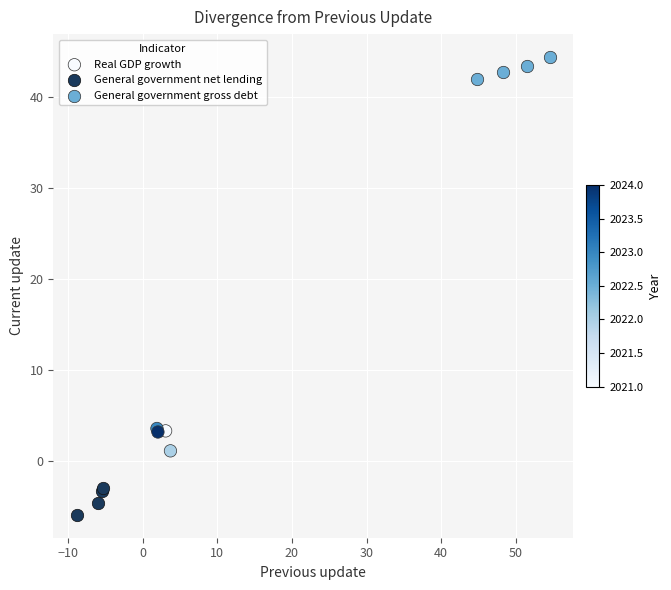

Which series contains the highest Y value?

General government gross debt